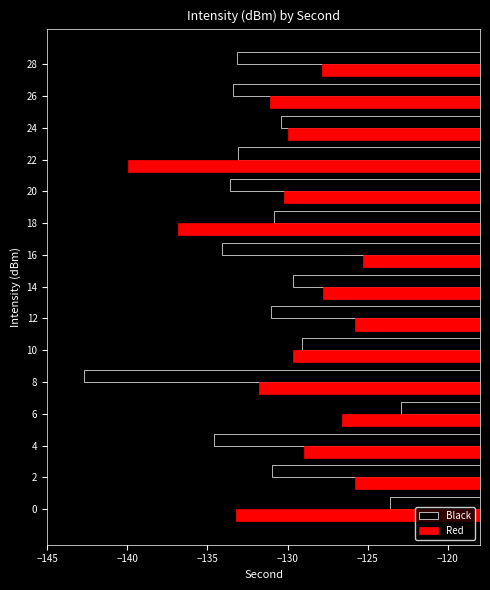

What is the approximate value of Black at 14?

-129.6